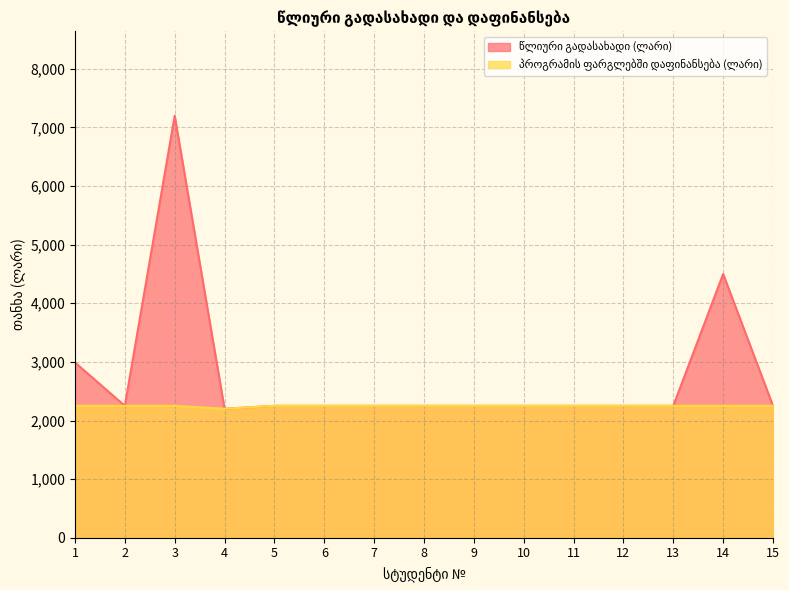

Does the chart have visible grid lines?

Yes